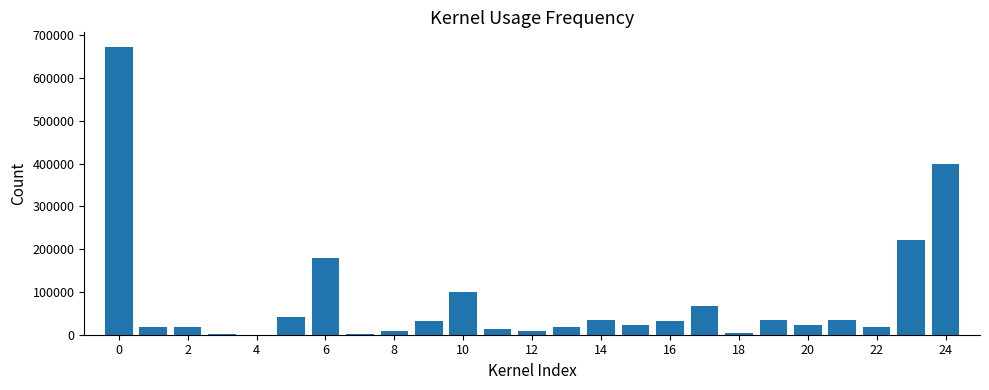

What is the sum of all values?

2003968